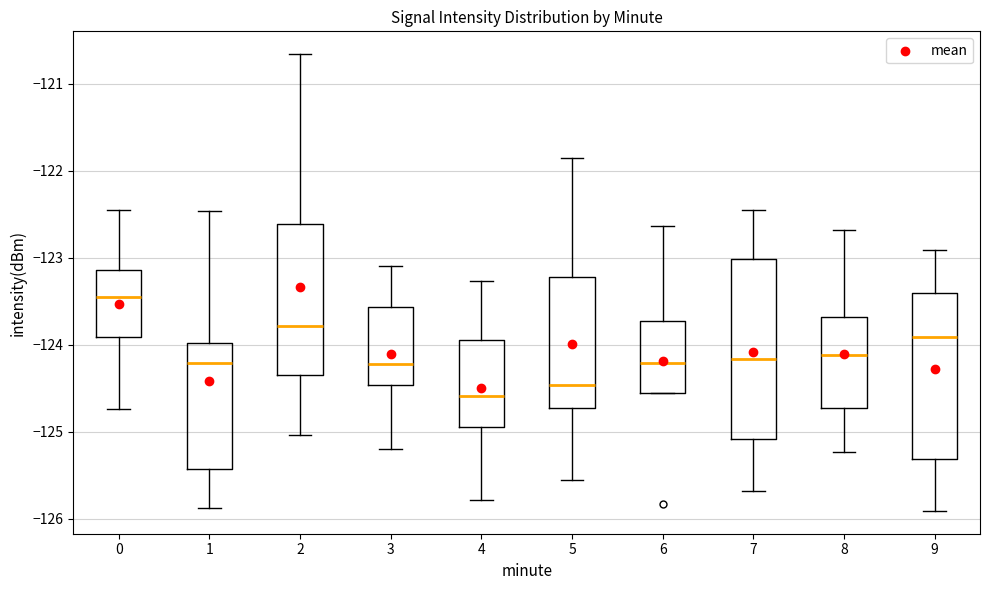

Reading left to right, read every box against the y-axis: the position of its median line, the range the box covers, and the ends of its whiskers. The values are not printed on the chart, so give them approximately, as read against the axis.

0: median -123.5, box -123.9 to -123.1, whiskers -124.7 to -122.5
1: median -124.2, box -125.4 to -124.0, whiskers -125.9 to -122.5
2: median -123.8, box -124.4 to -122.6, whiskers -125.0 to -120.7
3: median -124.2, box -124.5 to -123.6, whiskers -125.2 to -123.1
4: median -124.6, box -124.9 to -123.9, whiskers -125.8 to -123.3
5: median -124.5, box -124.7 to -123.2, whiskers -125.6 to -121.9
6: median -124.2, box -124.6 to -123.7, whiskers -124.6 to -122.6
7: median -124.2, box -125.1 to -123.0, whiskers -125.7 to -122.5
8: median -124.1, box -124.7 to -123.7, whiskers -125.2 to -122.7
9: median -123.9, box -125.3 to -123.4, whiskers -125.9 to -122.9